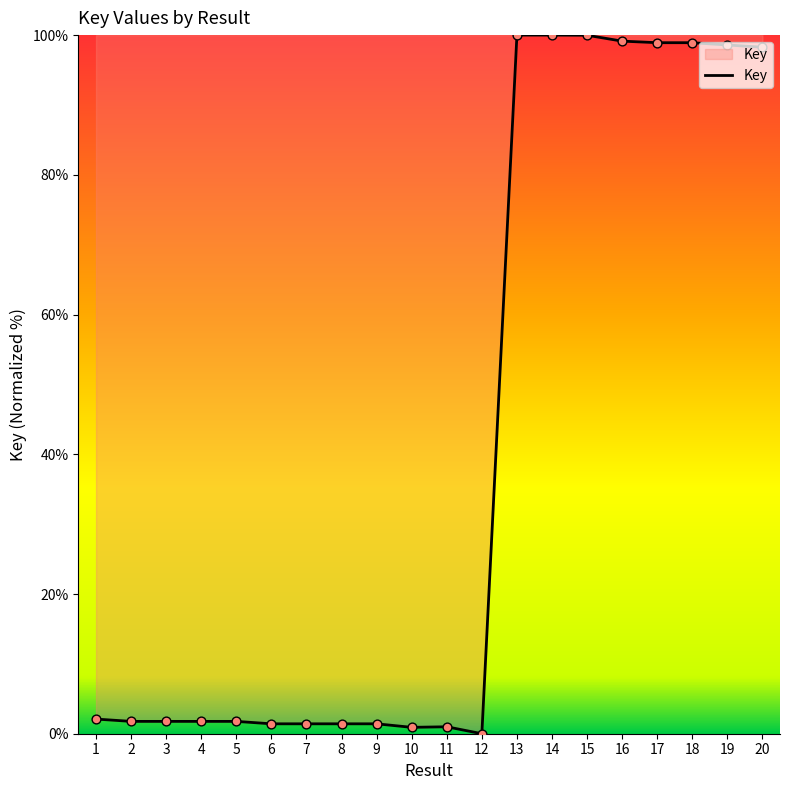

What is the change in value from 7 to 18?

+97.5